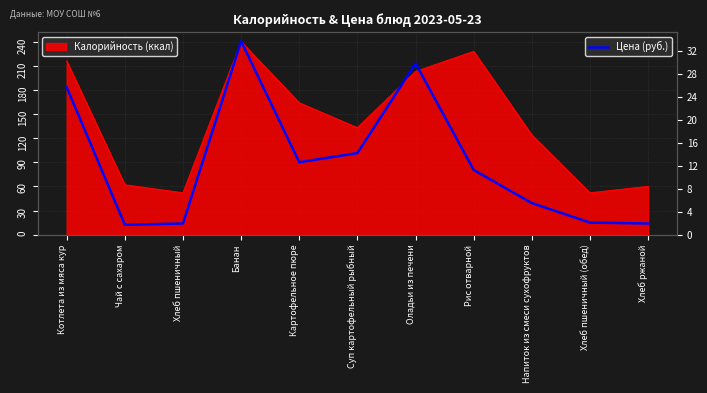

What is the sum of all values?

140.8